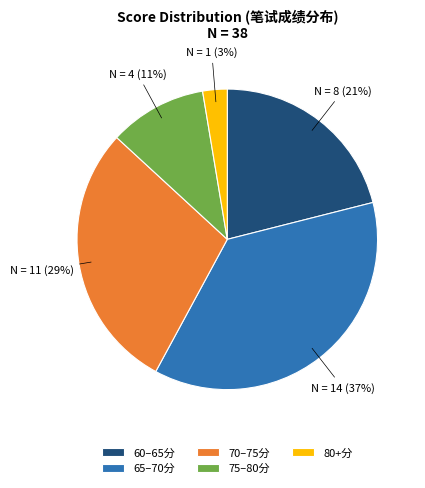

What is the largest slice in the pie chart?

65–70分